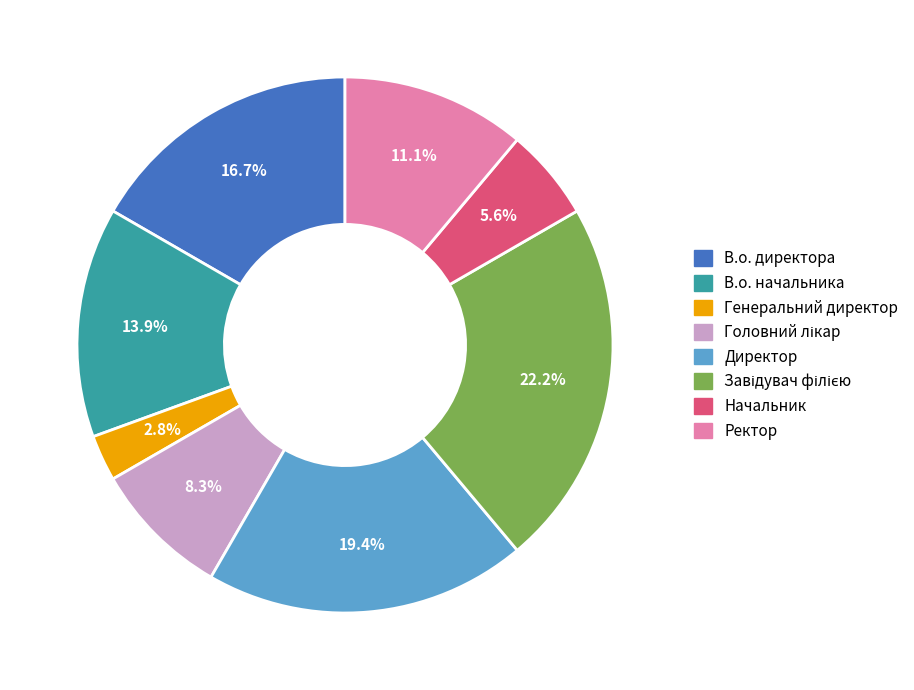

Count the number of slices in the pie.

8